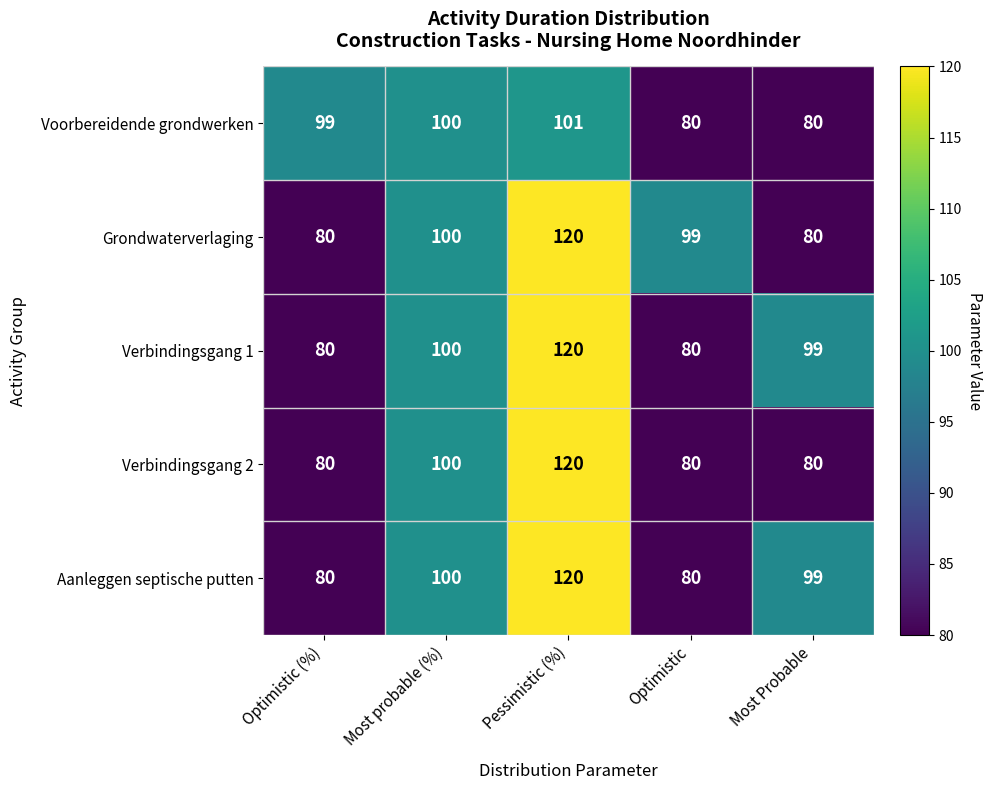

What is the sum of all Verbindingsgang 1 values?

479